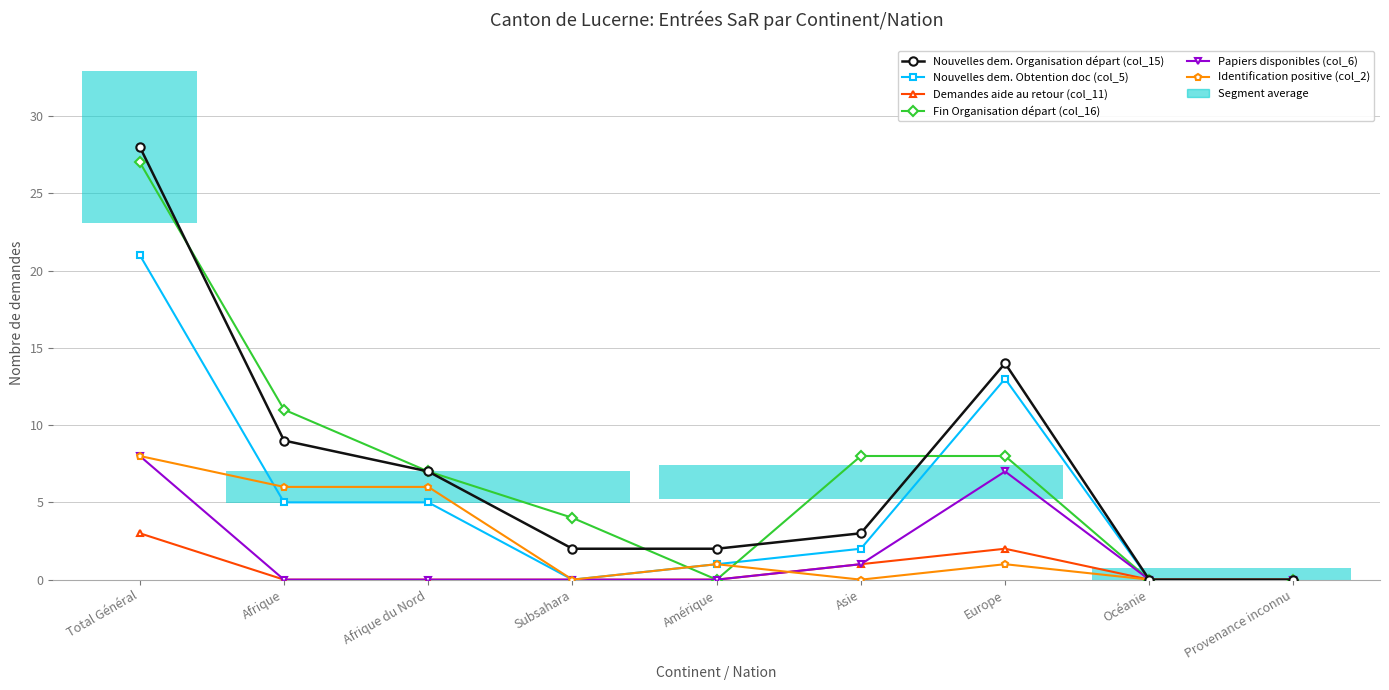

How many data points in Nouvelles dem. Organisation départ (col_15) are less than 3?

4